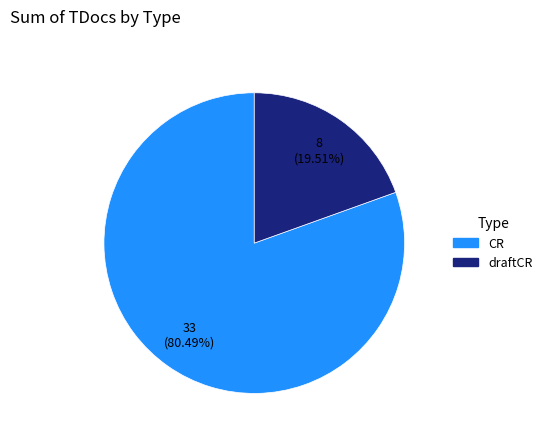

How many slices are in this pie chart?

2